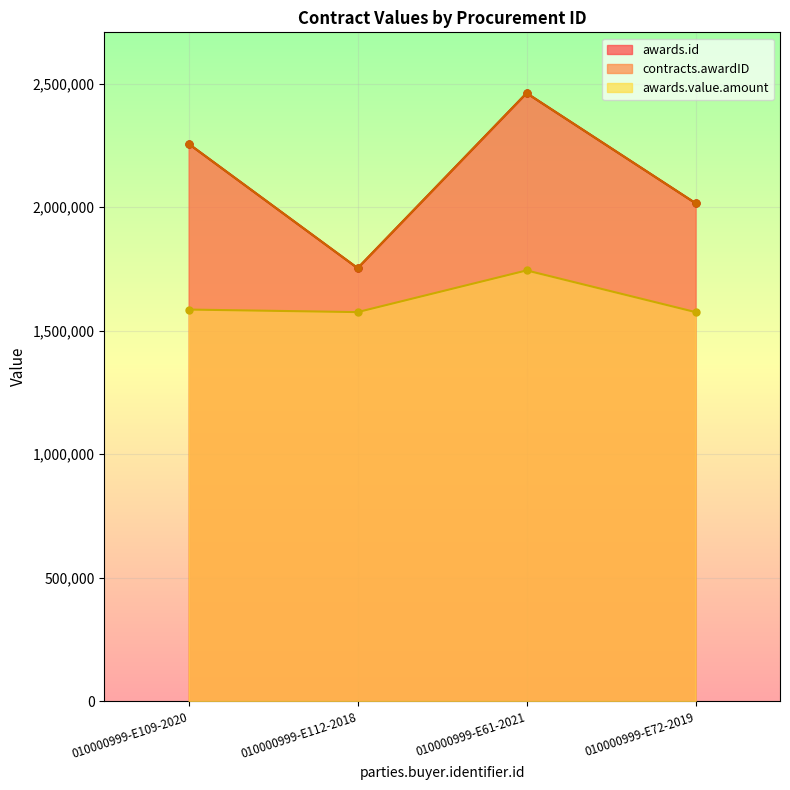

Reading left to right, transcribe all the data shown in this chart.

awards.id: 2255838	1752721	2461365	2015730
contracts.awardID: 2255838	1752721	2461365	2015730
awards.value.amount: 1585050	1574750	1743555	1574750